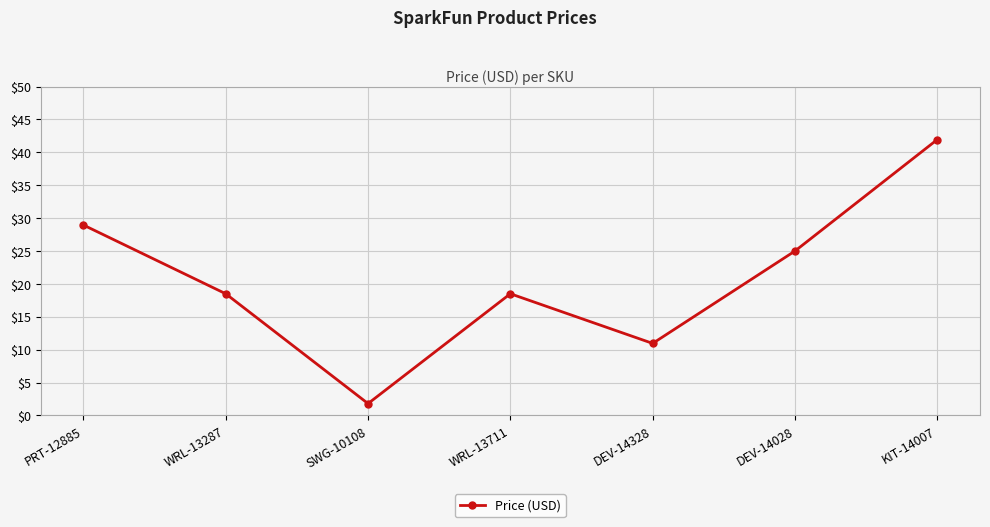

How many lines are shown in the chart?

1